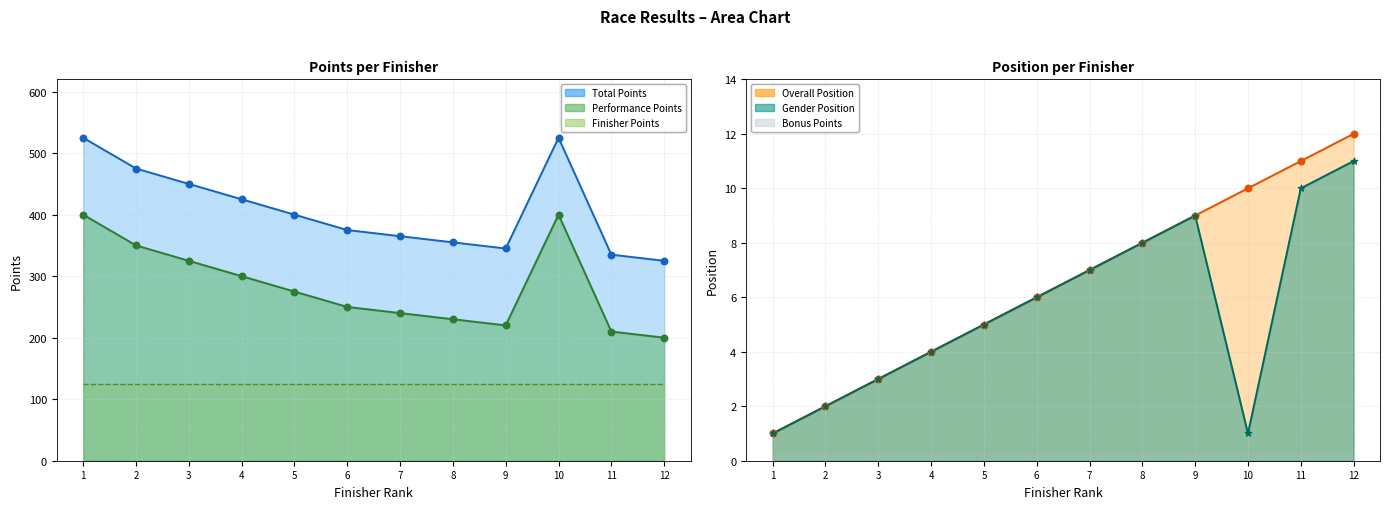

Which series has the largest Y range (max minus min)?

Performance Points